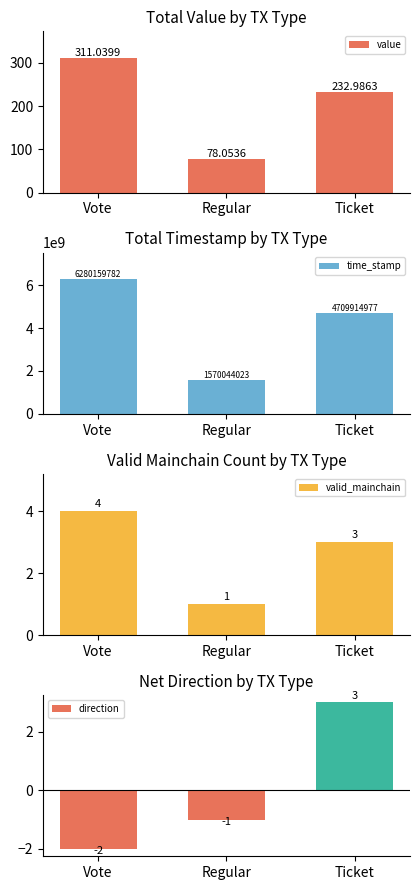

Rank the categories by time_stamp value from highest to lowest.

Vote, Ticket, Regular